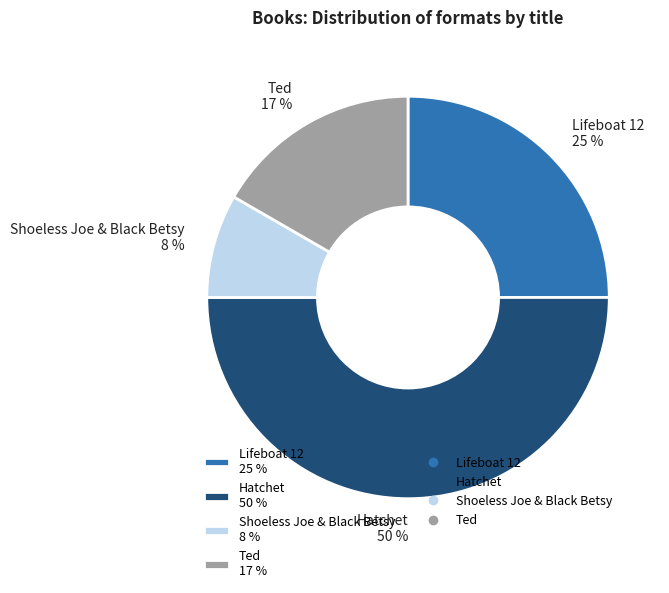

Is the sum of Shoeless Joe & Black Betsy 8 % and Hatchet 50 % greater than half?

Yes